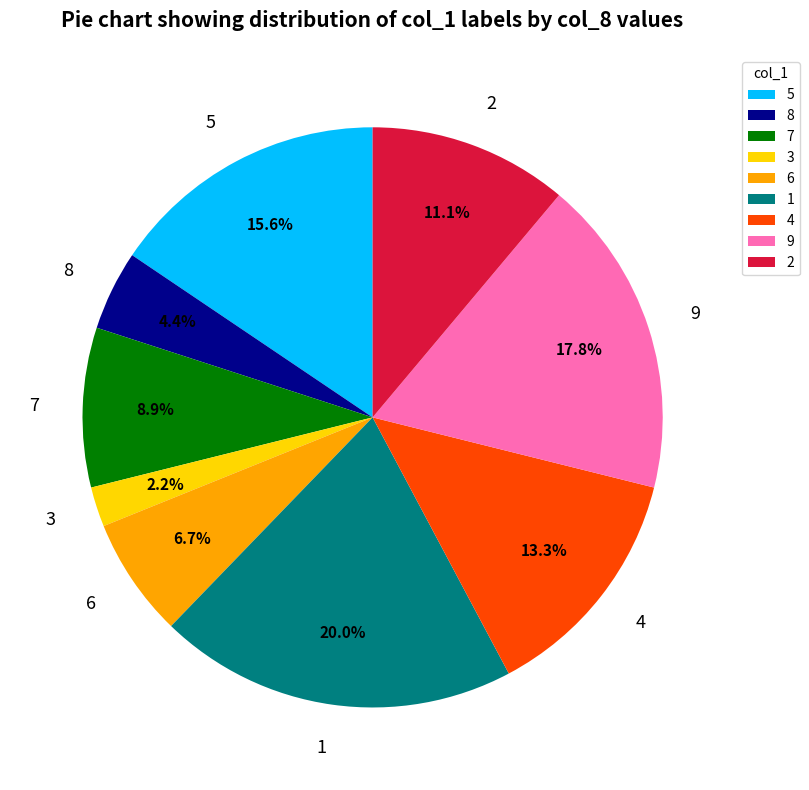

To the nearest percent, what is the difference between the largest and smallest slice percentages?

18%